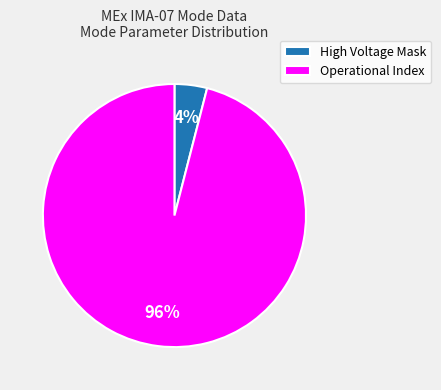

How many slices are in this pie chart?

2